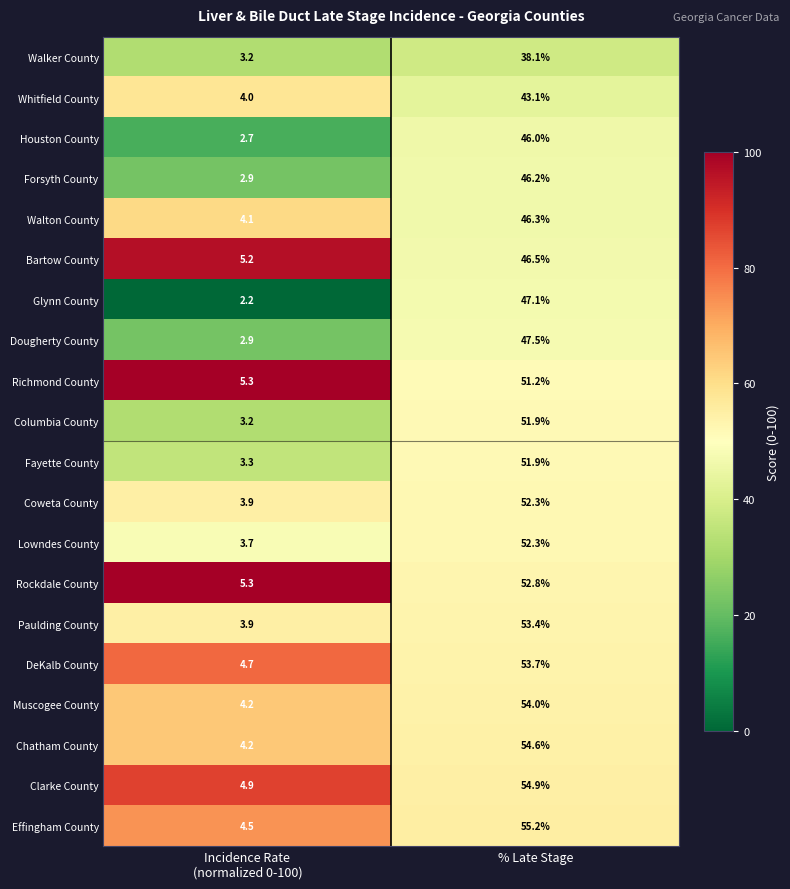

At which label does Fayette County first exceed 51?

% Late Stage